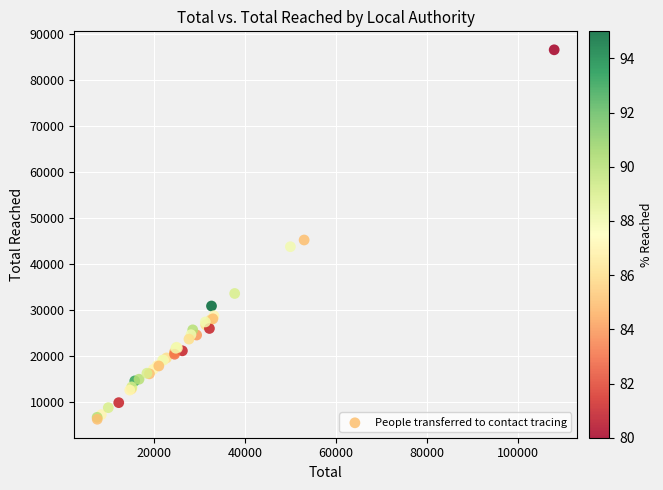

What Y value in the scatter plot is closest to 46401?

45212